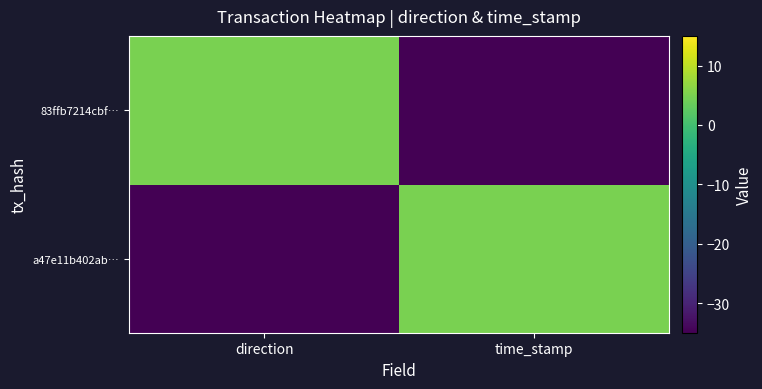

Reading right to left, transcribe all the data shown in this chart.

a47e11b402ab…: time_stamp=5	direction=-35
83ffb7214cbf…: time_stamp=-35	direction=5